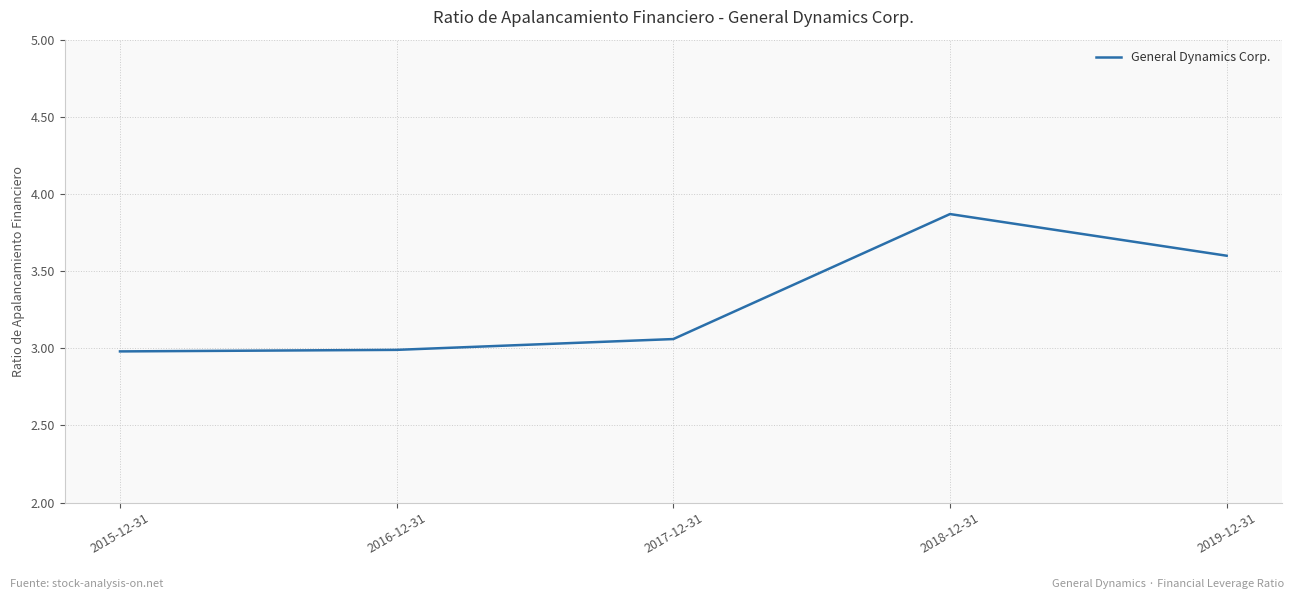

What position from the left is 2018-12-31?

4